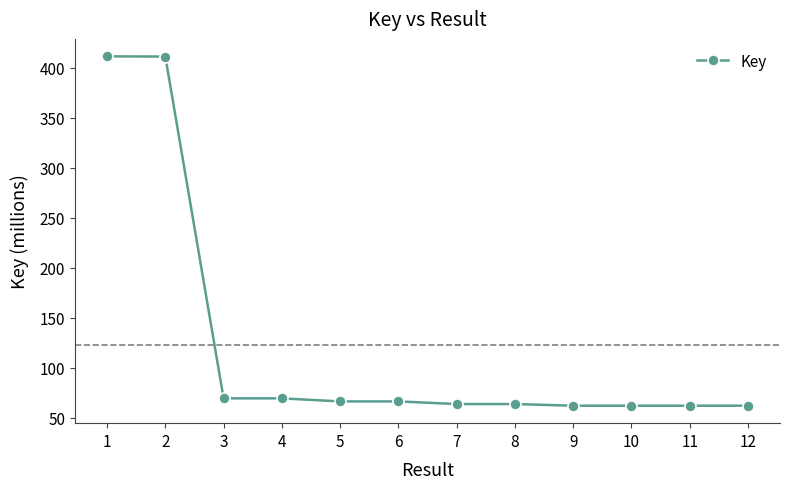

What is the greatest value displayed?

411.3